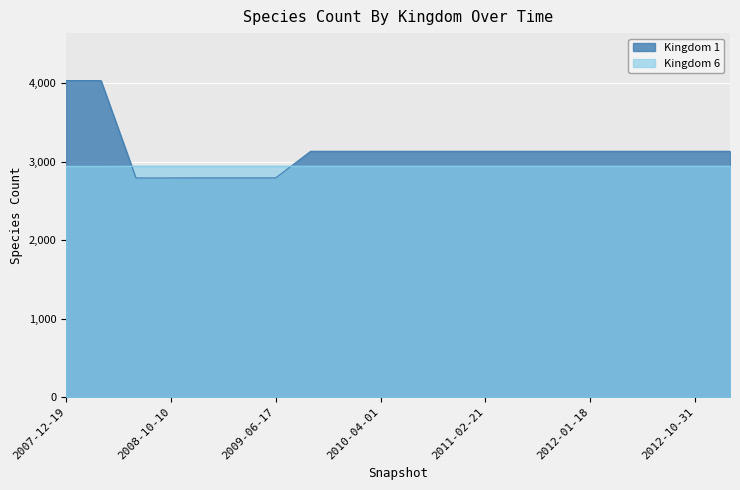

Reading left to right, list all the values displayed in this chart.

Kingdom 1: 2007-12-19=4035	2008-04-01=4035	2008-06-27=2793	2008-10-10=2793	2008-12-17=2794	2009-04-06=2794	2009-06-17=2794	2009-09-25=3133	2009-12-16=3133	2010-04-01=3133	2010-07-26=3133	2010-11-17=3133	2011-02-21=3133	2011-06-10=3133	2011-09-05=3133	2012-01-18=3133	2012-03-26=3133	2012-07-13=3133	2012-10-31=3133	2012-12-11=3133
Kingdom 6: 2007-12-19=2941	2008-04-01=2941	2008-06-27=2943	2008-10-10=2943	2008-12-17=2943	2009-04-06=2943	2009-06-17=2943	2009-09-25=2943	2009-12-16=2943	2010-04-01=2943	2010-07-26=2943	2010-11-17=2943	2011-02-21=2943	2011-06-10=2943	2011-09-05=2943	2012-01-18=2943	2012-03-26=2943	2012-07-13=2943	2012-10-31=2943	2012-12-11=2943